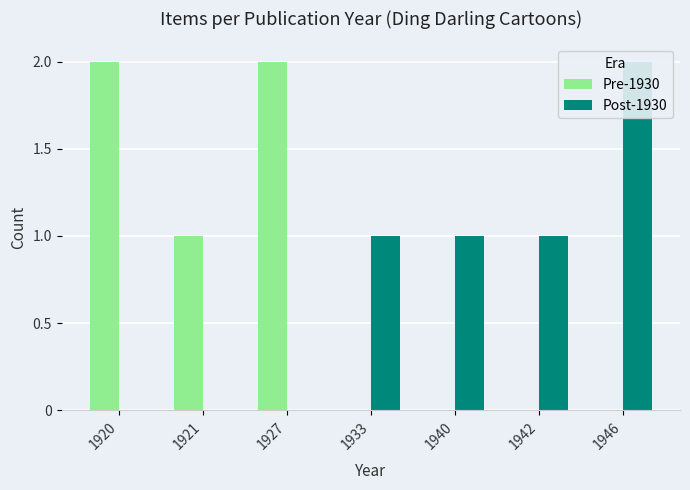

Are the bars horizontal?

No